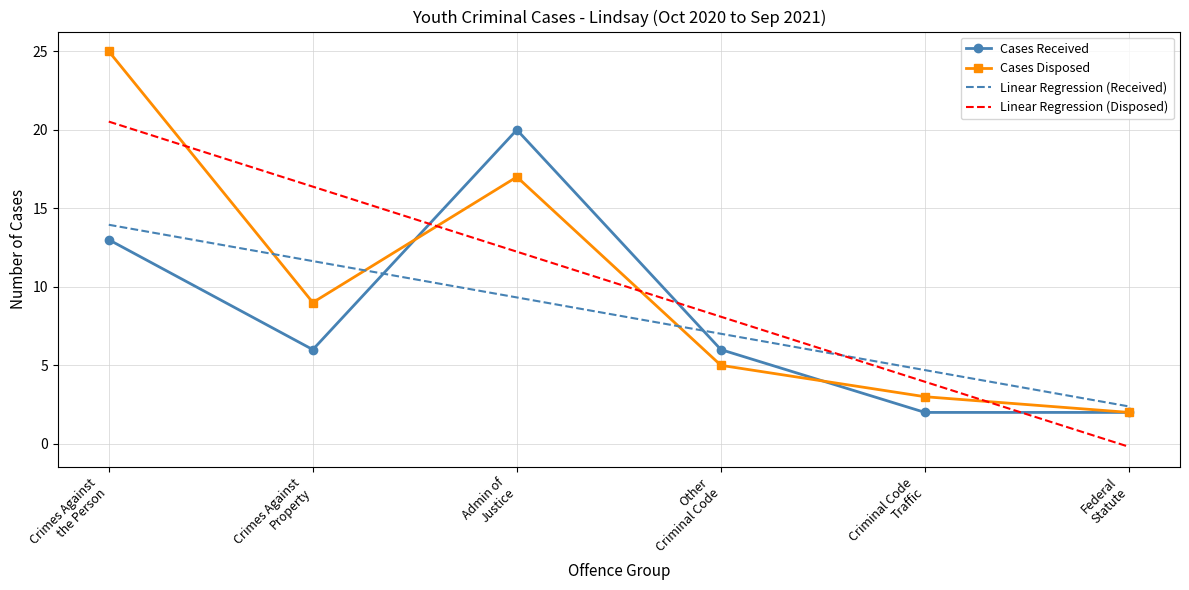

At which label does Cases Received first exceed 6?

Crimes Against
the Person